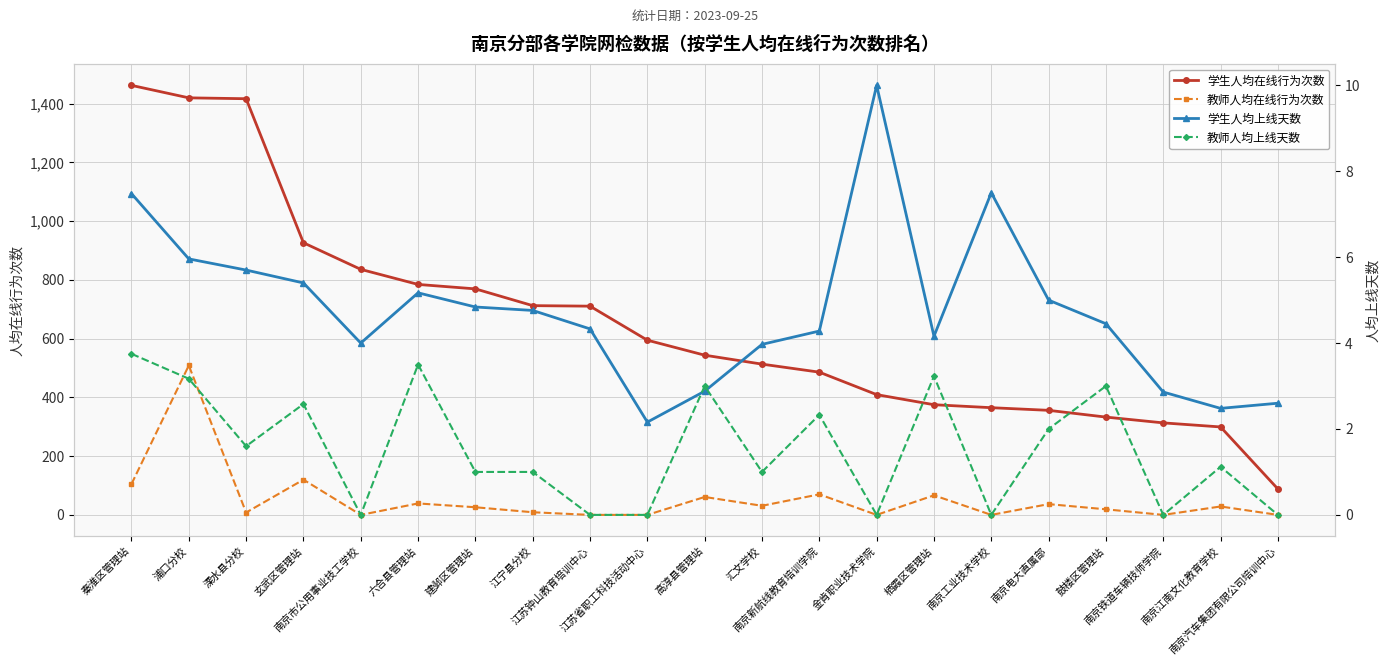

How many data points in 教师人均在线行为次数 are above 26?

10